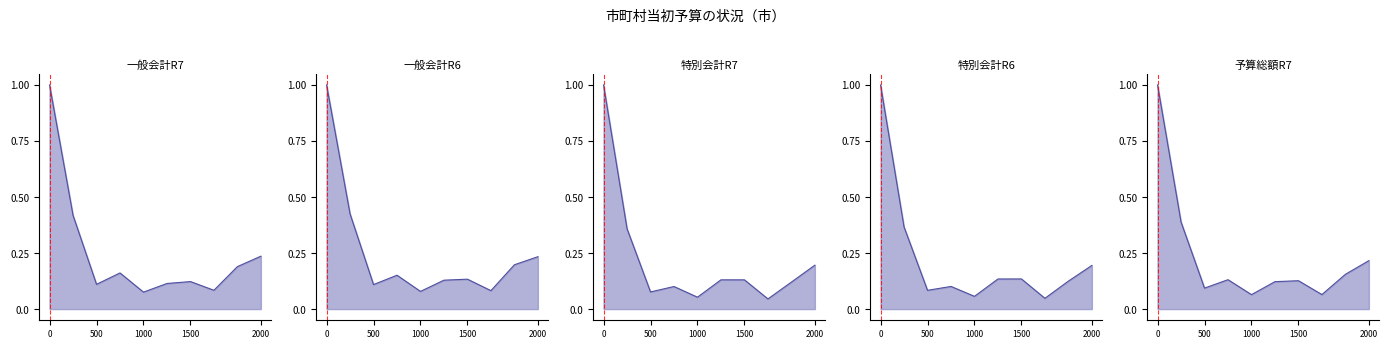

What is the sum of the 予算総額R7 values at 魚津市 and 小矢部市?

0.2